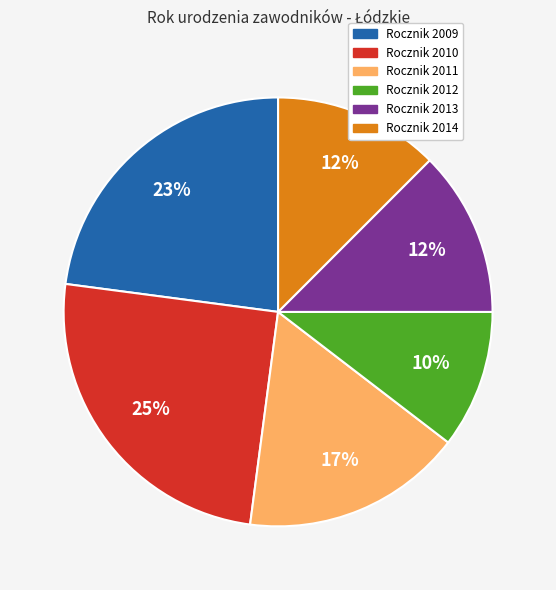

Is there any slice that represents more than half of the pie?

No